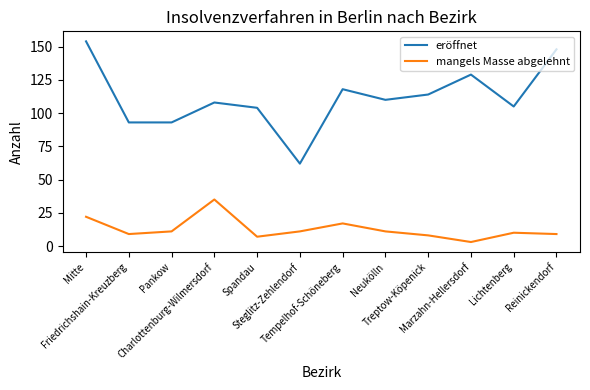

Reading right to left, extract all data points from this chart.

eröffnet: 148	105	129	114	110	118	62	104	108	93	93	154
mangels Masse abgelehnt: 9	10	3	8	11	17	11	7	35	11	9	22